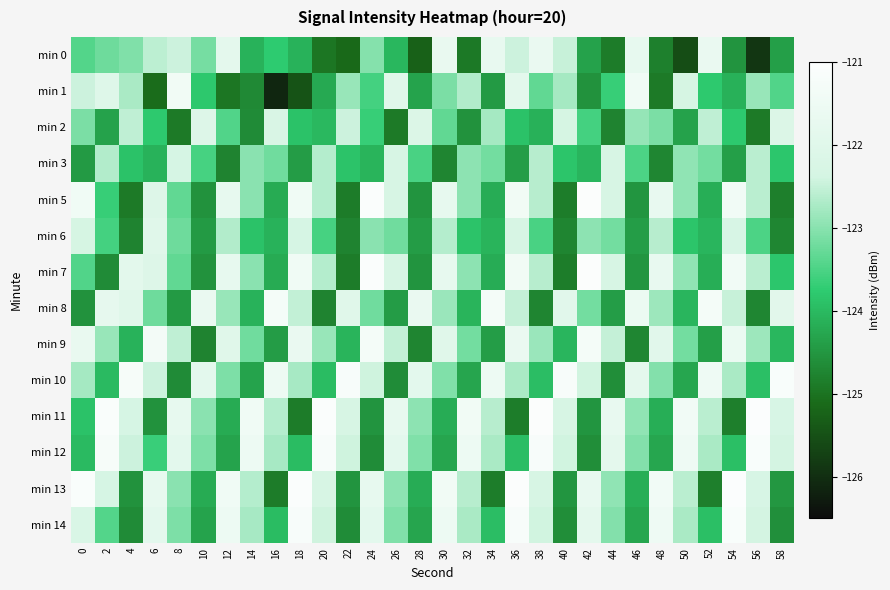

Reading left to right, list all the values displayed in this chart.

min 0: 0=-123.4	2=-123.2	4=-123.1	6=-122.6	8=-122.5	10=-123.2	12=-121.8	14=-124.1	16=-123.8	18=-124.1	20=-125.0	22=-125.1	24=-123.0	26=-124.0	28=-125.3	30=-121.7	32=-124.9	34=-121.7	36=-122.5	38=-121.7	40=-122.5	42=-124.3	44=-124.9	46=-121.7	48=-124.8	50=-125.5	52=-121.7	54=-124.5	56=-125.9	58=-124.4
min 1: 0=-122.5	2=-122.0	4=-122.7	6=-125.1	8=-121.4	10=-123.8	12=-125.0	14=-124.7	16=-126.1	18=-125.5	20=-124.2	22=-122.9	24=-123.6	26=-122.0	28=-124.3	30=-123.1	32=-122.7	34=-124.5	36=-121.9	38=-123.3	40=-122.8	42=-124.6	44=-123.7	46=-121.5	48=-124.9	50=-122.3	52=-123.8	54=-124.1	56=-122.9	58=-123.5
min 2: 0=-123.1	2=-124.3	4=-122.6	6=-123.8	8=-124.9	10=-122.1	12=-123.5	14=-124.7	16=-122.2	18=-123.9	20=-124.0	22=-122.5	24=-123.7	26=-124.9	28=-122.1	30=-123.3	32=-124.6	34=-122.8	36=-123.9	38=-124.1	40=-122.3	42=-123.6	44=-124.8	46=-122.9	48=-123.1	50=-124.3	52=-122.6	54=-123.8	56=-124.9	58=-122.1
min 3: 0=-124.5	2=-122.7	4=-123.9	6=-124.1	8=-122.3	10=-123.5	12=-124.8	14=-123.0	16=-123.2	18=-124.4	20=-122.7	22=-123.9	24=-124.1	26=-122.3	28=-123.5	30=-124.8	32=-123.0	34=-123.2	36=-124.4	38=-122.6	40=-123.8	42=-124.1	44=-122.3	46=-123.5	48=-124.7	50=-123.0	52=-123.2	54=-124.4	56=-122.6	58=-123.8
min 5: 0=-121.5	2=-123.7	4=-124.9	6=-122.1	8=-123.3	10=-124.5	12=-121.8	14=-123.0	16=-124.2	18=-121.4	20=-122.7	22=-124.9	24=-121.1	26=-122.3	28=-124.5	30=-121.8	32=-123.0	34=-124.2	36=-121.4	38=-122.6	40=-124.8	42=-121.1	44=-122.3	46=-124.5	48=-121.7	50=-123.0	52=-124.2	54=-121.4	56=-122.6	58=-124.8
min 6: 0=-122.3	2=-123.6	4=-124.8	6=-122.0	8=-123.2	10=-124.4	12=-122.7	14=-123.9	16=-124.1	18=-122.3	20=-123.5	22=-124.8	24=-123.0	26=-123.2	28=-124.4	30=-122.6	32=-123.9	34=-124.1	36=-122.3	38=-123.5	40=-124.7	42=-123.0	44=-123.2	46=-124.4	48=-122.6	50=-123.8	52=-124.1	54=-122.3	56=-123.5	58=-124.7
min 7: 0=-123.5	2=-124.7	4=-121.9	6=-122.1	8=-123.3	10=-124.5	12=-121.8	14=-123.0	16=-124.2	18=-121.4	20=-122.7	22=-124.9	24=-121.1	26=-122.3	28=-124.5	30=-121.8	32=-123.0	34=-124.2	36=-121.4	38=-122.6	40=-124.8	42=-121.1	44=-122.3	46=-124.5	48=-121.7	50=-123.0	52=-124.2	54=-121.4	56=-122.6	58=-123.8
min 8: 0=-124.6	2=-121.8	4=-122.0	6=-123.2	8=-124.4	10=-121.7	12=-122.9	14=-124.1	16=-121.3	18=-122.5	20=-124.8	22=-122.0	24=-123.2	26=-124.4	28=-121.6	30=-122.9	32=-124.1	34=-121.3	36=-122.5	38=-124.7	40=-122.0	42=-123.2	44=-124.4	46=-121.6	48=-122.8	50=-124.1	52=-121.3	54=-122.5	56=-124.7	58=-121.9
min 9: 0=-121.7	2=-122.9	4=-124.1	6=-121.3	8=-122.5	10=-124.8	12=-122.0	14=-123.2	16=-124.4	18=-121.7	20=-122.9	22=-124.1	24=-121.3	26=-122.5	28=-124.8	30=-122.0	32=-123.2	34=-124.4	36=-121.6	38=-122.8	40=-124.1	42=-121.3	44=-122.5	46=-124.7	48=-122.0	50=-123.2	52=-124.4	54=-121.6	56=-122.8	58=-124.0
min 10: 0=-122.8	2=-124.0	4=-121.2	6=-122.4	8=-124.7	10=-121.9	12=-123.1	14=-124.3	16=-121.5	18=-122.8	20=-124.0	22=-121.2	24=-122.4	26=-124.6	28=-121.9	30=-123.1	32=-124.3	34=-121.5	36=-122.7	38=-124.0	40=-121.2	42=-122.4	44=-124.6	46=-121.8	48=-123.1	50=-124.3	52=-121.5	54=-122.7	56=-123.9	58=-121.2
min 11: 0=-123.9	2=-121.1	4=-122.3	6=-124.5	8=-121.8	10=-123.0	12=-124.2	14=-121.4	16=-122.7	18=-124.9	20=-121.1	22=-122.3	24=-124.5	26=-121.8	28=-123.0	30=-124.2	32=-121.4	34=-122.6	36=-124.8	38=-121.1	40=-122.3	42=-124.5	44=-121.7	46=-123.0	48=-124.2	50=-121.4	52=-122.6	54=-124.8	56=-121.0	58=-122.3
min 12: 0=-124.0	2=-121.2	4=-122.4	6=-123.7	8=-121.9	10=-123.1	12=-124.3	14=-121.5	16=-122.8	18=-124.0	20=-121.2	22=-122.4	24=-124.6	26=-121.9	28=-123.1	30=-124.3	32=-121.5	34=-122.7	36=-124.0	38=-121.2	40=-122.4	42=-124.6	44=-121.8	46=-123.1	48=-124.3	50=-121.5	52=-122.7	54=-123.9	56=-121.2	58=-122.4
min 13: 0=-121.1	2=-122.3	4=-124.5	6=-121.8	8=-123.0	10=-124.2	12=-121.4	14=-122.7	16=-124.9	18=-121.1	20=-122.3	22=-124.5	24=-121.8	26=-123.0	28=-124.2	30=-121.4	32=-122.6	34=-124.8	36=-121.1	38=-122.3	40=-124.5	42=-121.7	44=-123.0	46=-124.2	48=-121.4	50=-122.6	52=-124.8	54=-121.0	56=-122.3	58=-124.5
min 14: 0=-122.2	2=-123.4	4=-124.7	6=-121.9	8=-123.1	10=-124.3	12=-121.5	14=-122.8	16=-124.0	18=-121.2	20=-122.4	22=-124.6	24=-121.9	26=-123.1	28=-124.3	30=-121.5	32=-122.7	34=-124.0	36=-121.2	38=-122.4	40=-124.6	42=-121.8	44=-123.1	46=-124.3	48=-121.5	50=-122.7	52=-123.9	54=-121.2	56=-122.4	58=-124.6